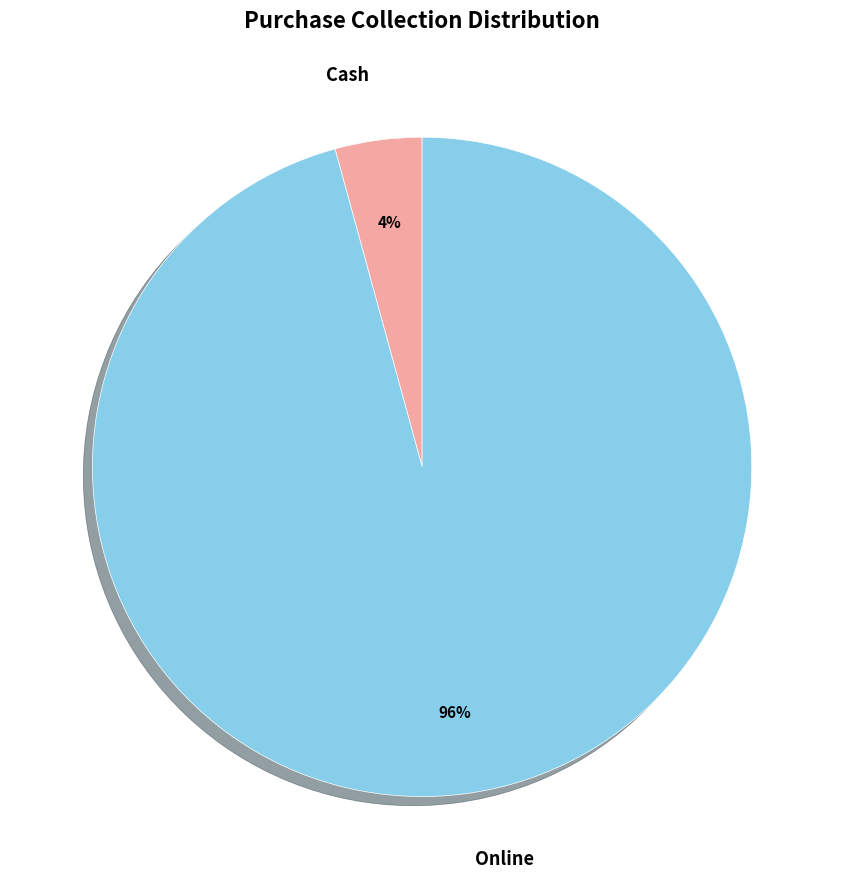

To the nearest percent, what is the average slice percentage?

50%